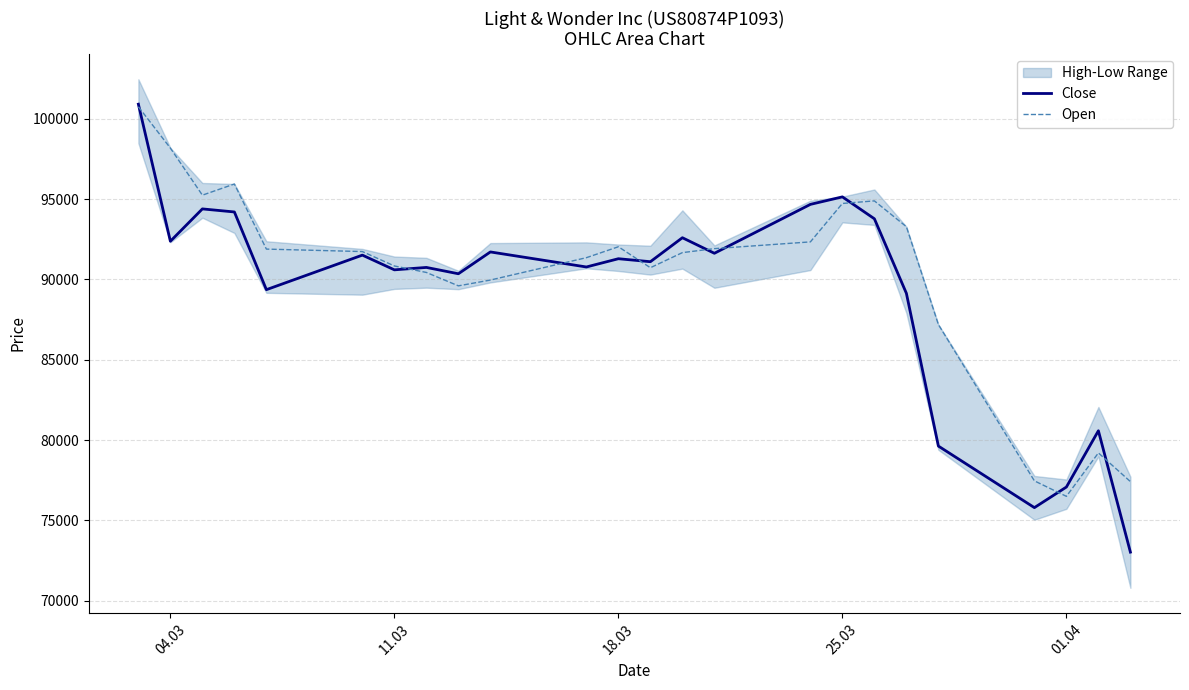

Does the chart have visible grid lines?

Yes